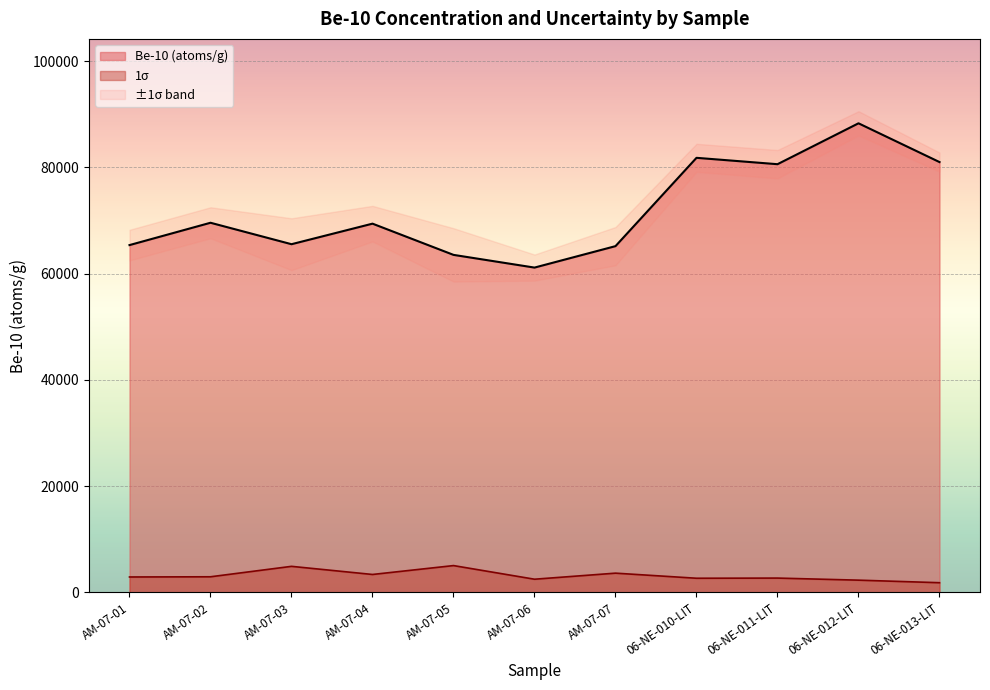

Which series has the largest total across all categories?

Be-10 (atoms/g)